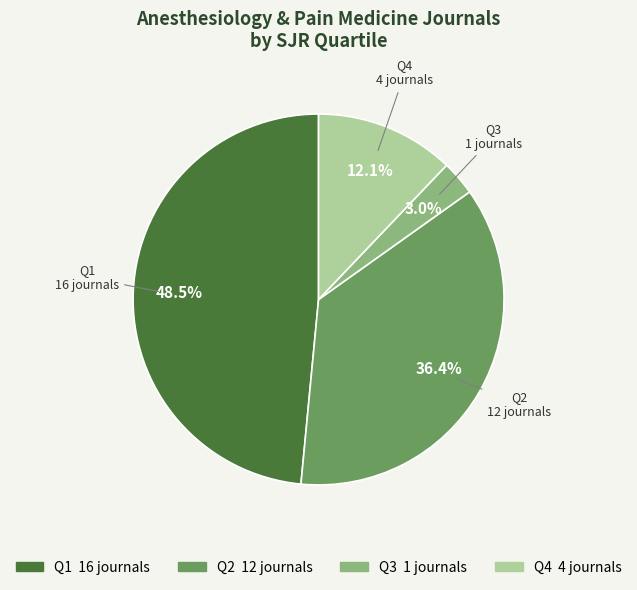

Rank the categories by value from highest to lowest.

Q1, Q2, Q4, Q3